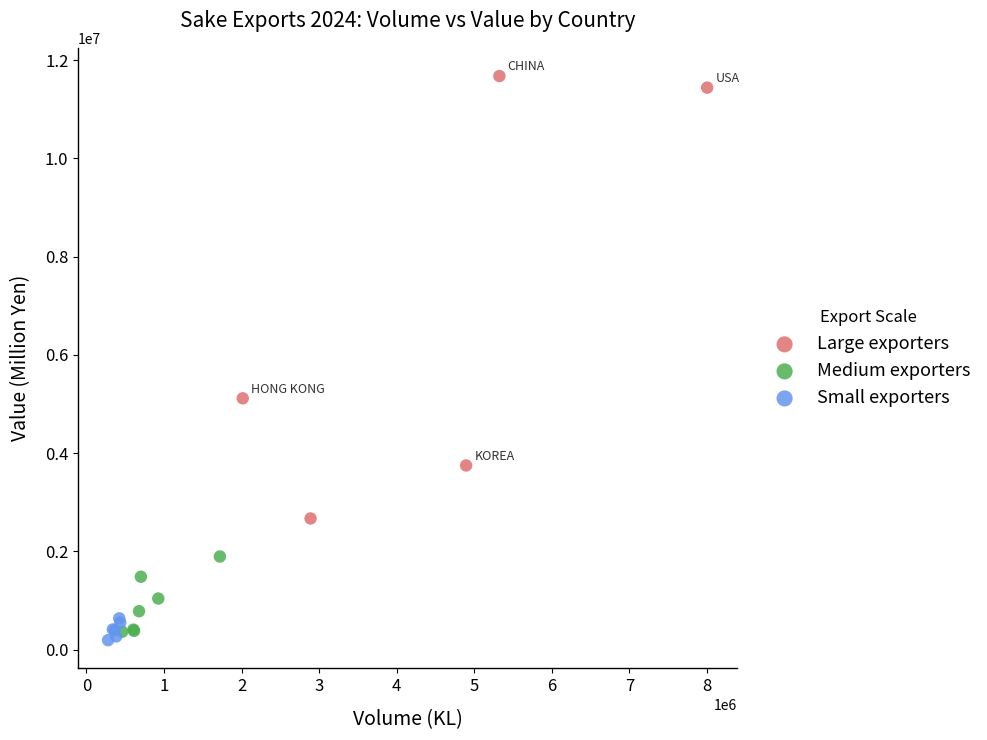

Which series has the largest Y range (max minus min)?

Large exporters